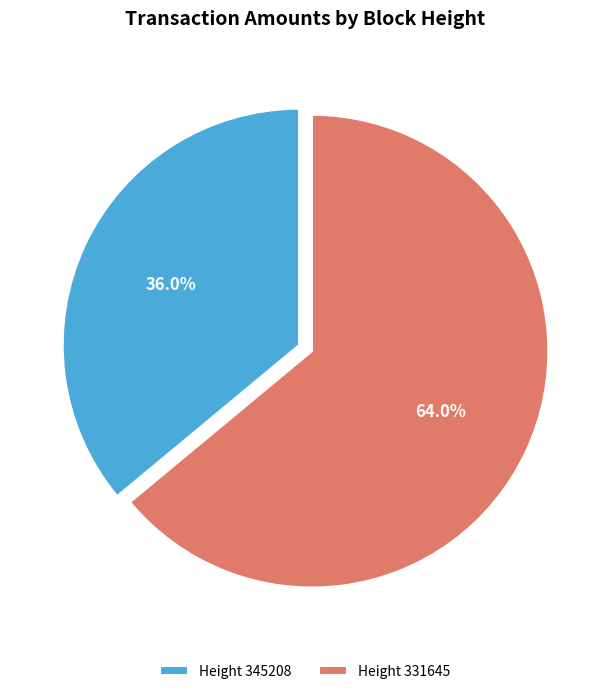

Which category has the smallest portion of the pie?

345208